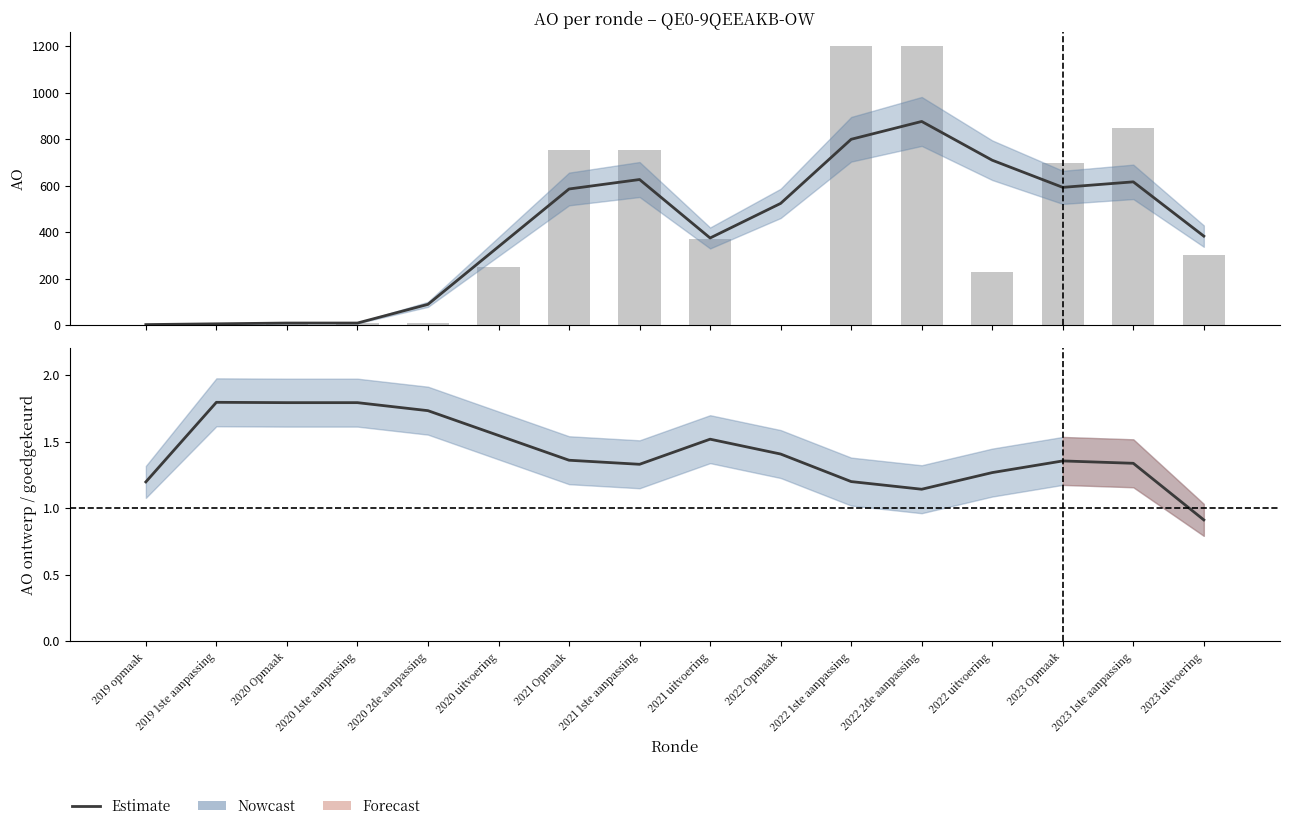

At which category is the sum across all series the highest?

2022 1ste aanpassing